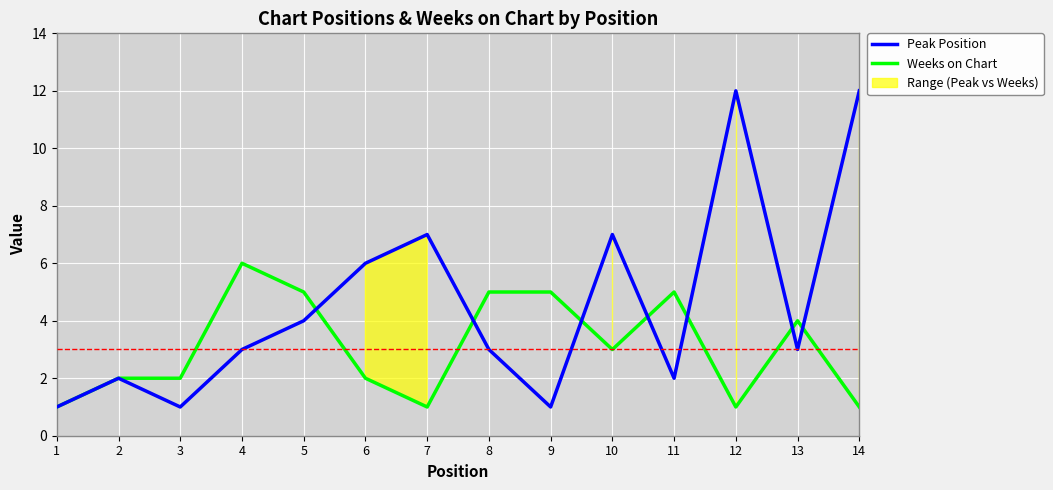

What is the total value across all series at 9?

6